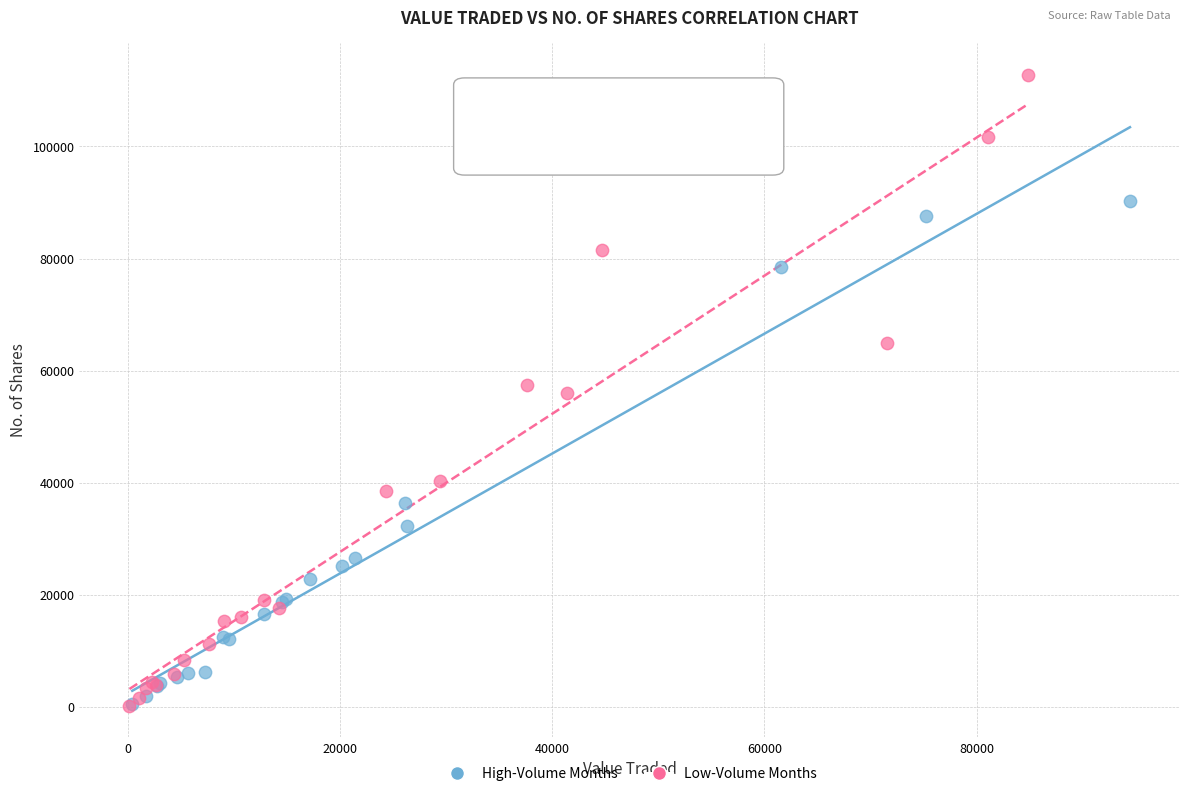

Which series reaches the maximum Y coordinate?

Low-Volume Months